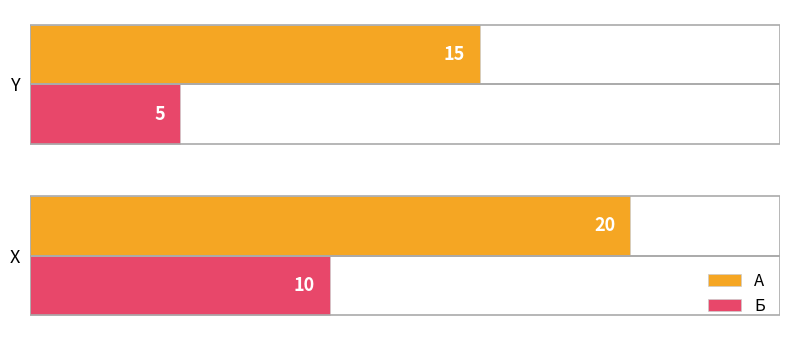

Where is Б nearest to the value 7?

Y